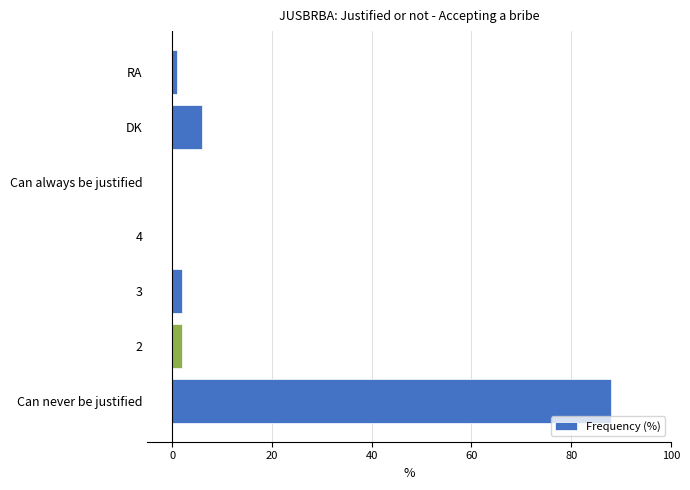

Reading top to bottom, list all the values displayed in this chart.

RA=1	DK=6	Can always be justified=0	4=0	3=2	2=2	Can never be justified=88